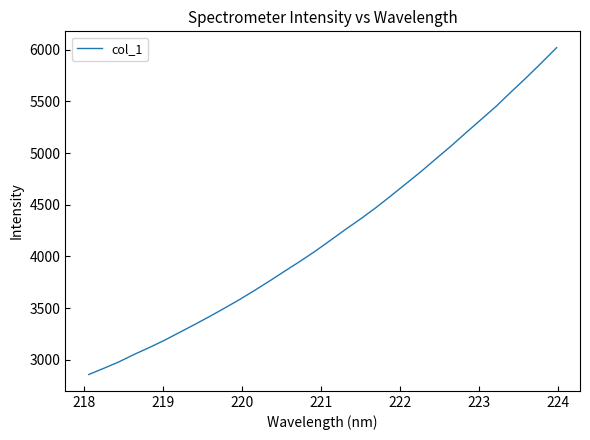

What is the difference between the maximum and minimum values?

3162.1